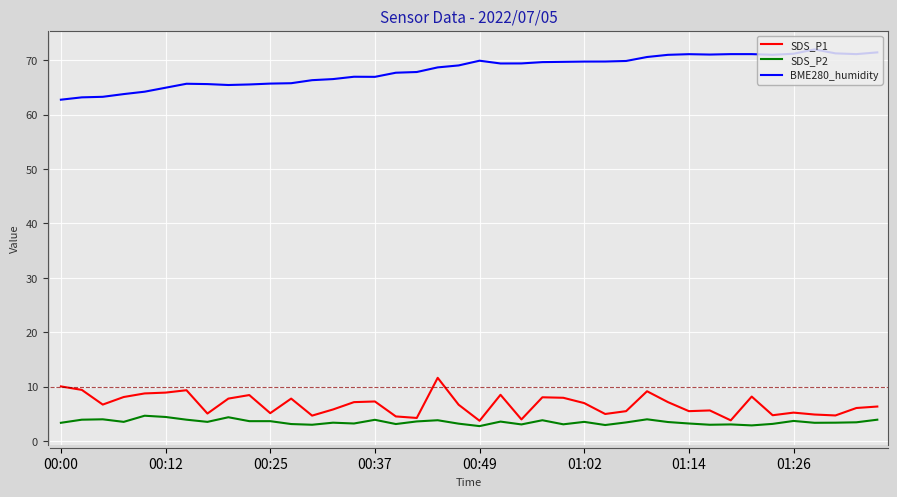

What is the highest value of the SDS_P1 series?

11.6